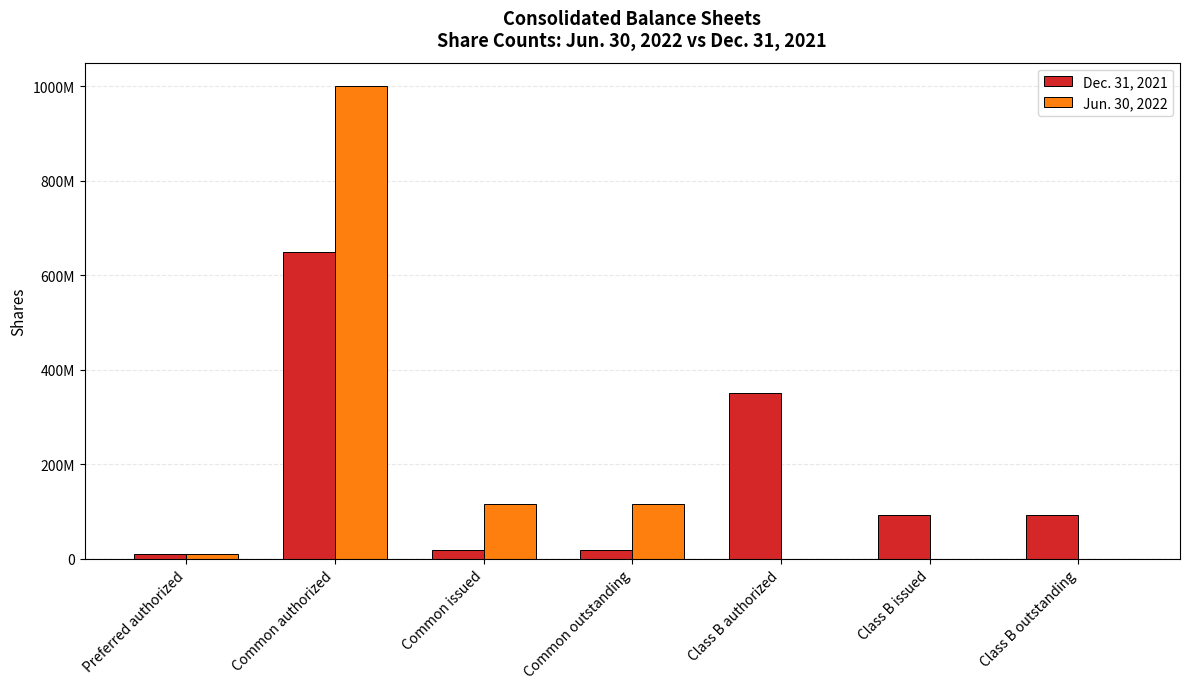

Between Preferred authorized and Class B issued, which is larger?

Class B issued